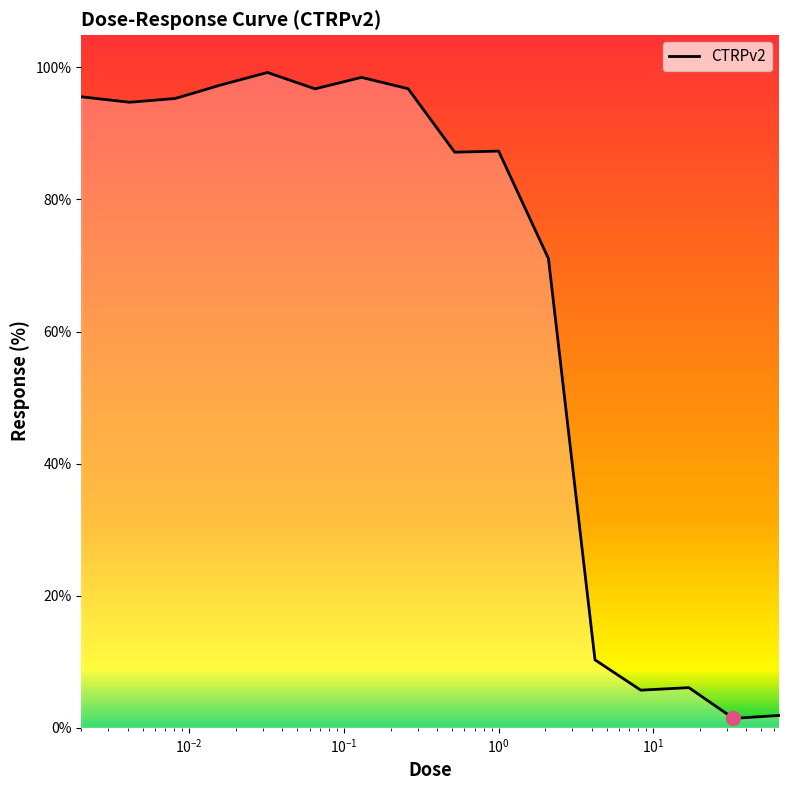

What is the difference between the second highest and minimum values?

97.0